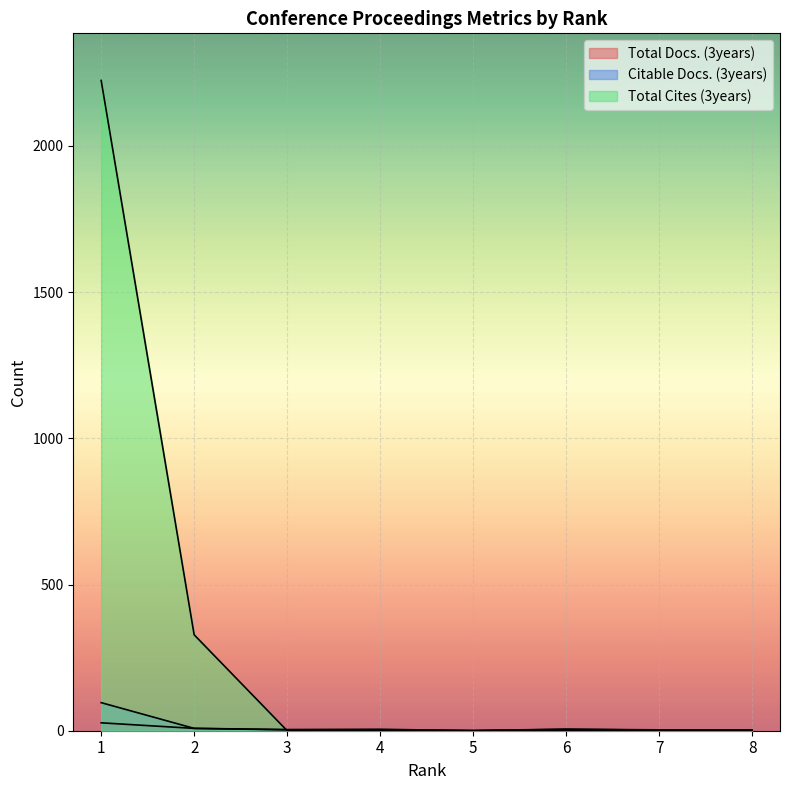

How many values in the Citable Docs. (3years) series are below 5?

4